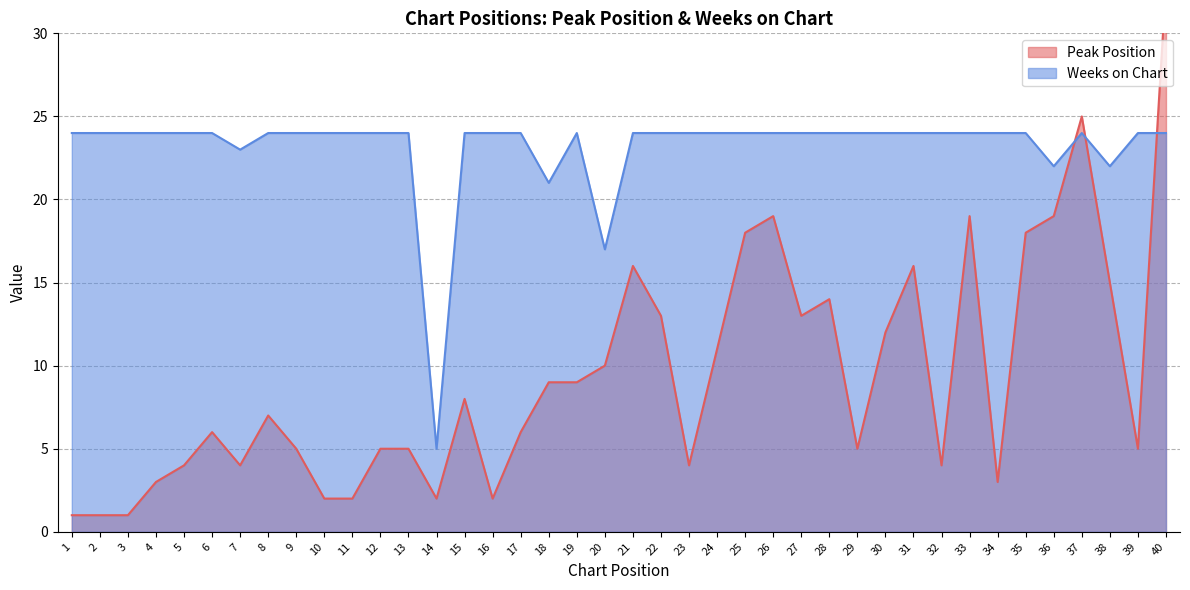

What is the highest value of the Peak Position series?

33